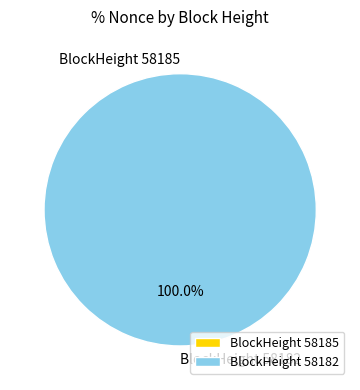

How many segments does this pie chart have?

2